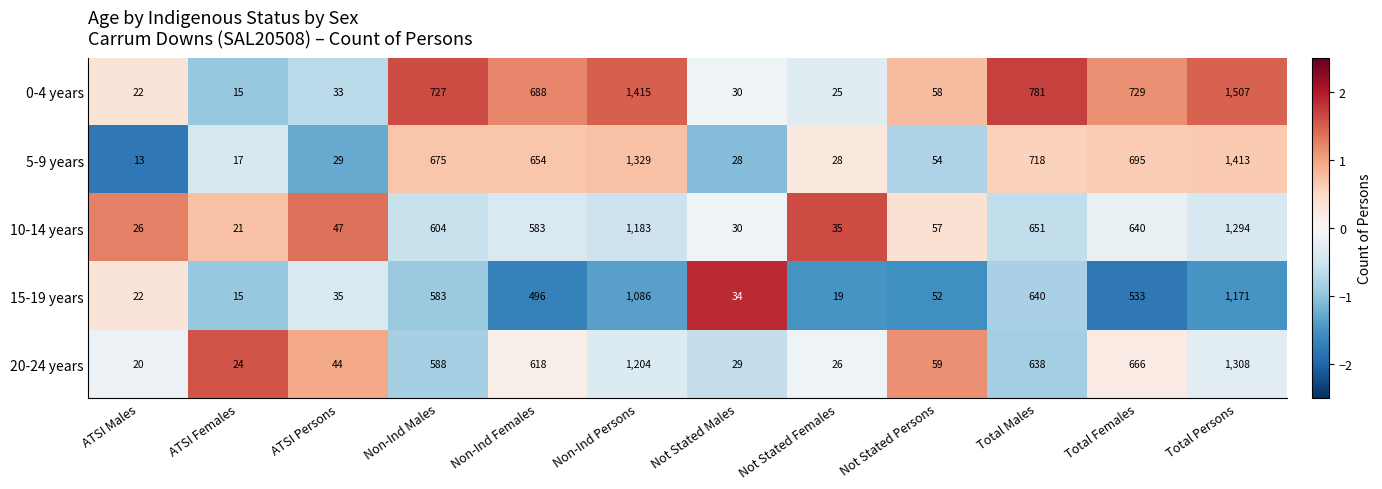

Rank the series by their maximum value, from highest to lowest.

0-4 years, 5-9 years, 20-24 years, 10-14 years, 15-19 years